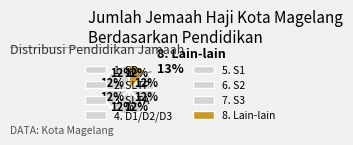

True or false: 5. S1 accounts for 1% of the total.

False